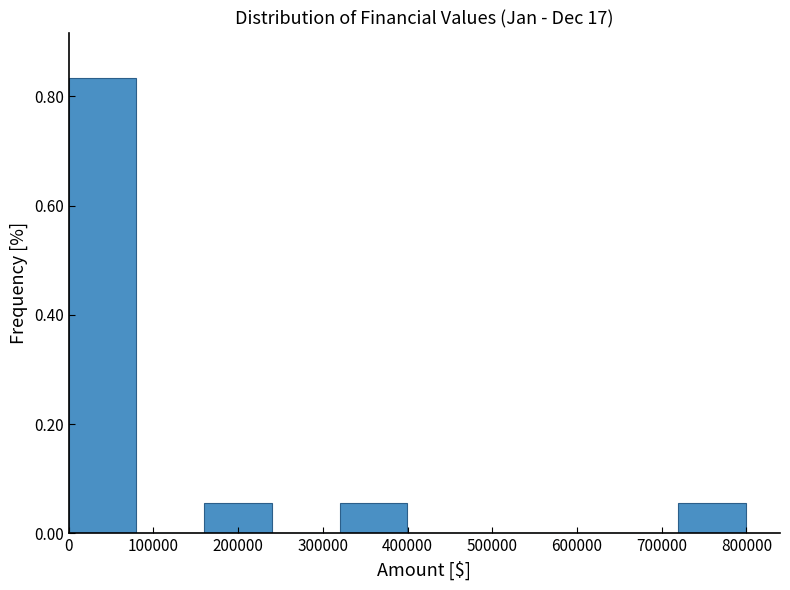

Reading left to right, transcribe this chart: for each bar, give the range it covers on the x-axis and its height. Neither the bar edges nor the heights are printed on the chart, so give them approximately, as read against the axes.

0 to 80000: 0.84
80000 to 160000: 0
160000 to 240000: 0.06
240000 to 320000: 0
320000 to 400000: 0.06
400000 to 480000: 0
480000 to 560000: 0
560000 to 640000: 0
640000 to 720000: 0
720000 to 800000: 0.06